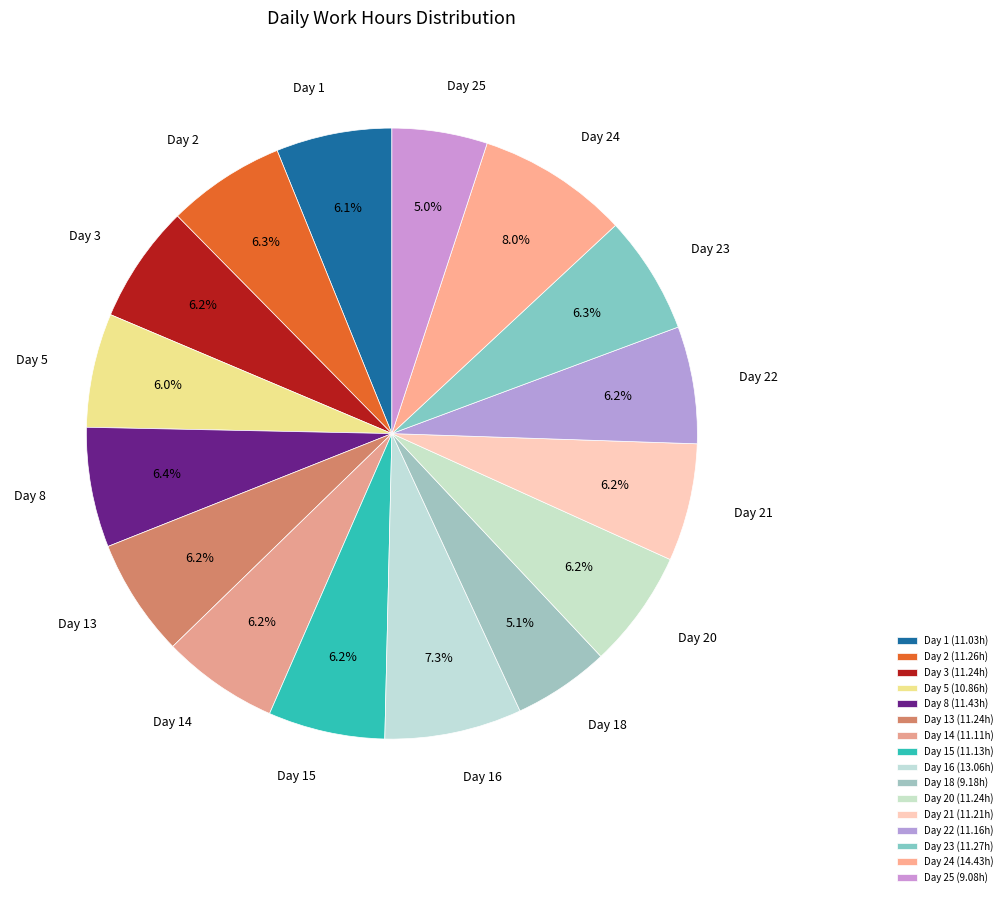

Count the number of slices in the pie.

16